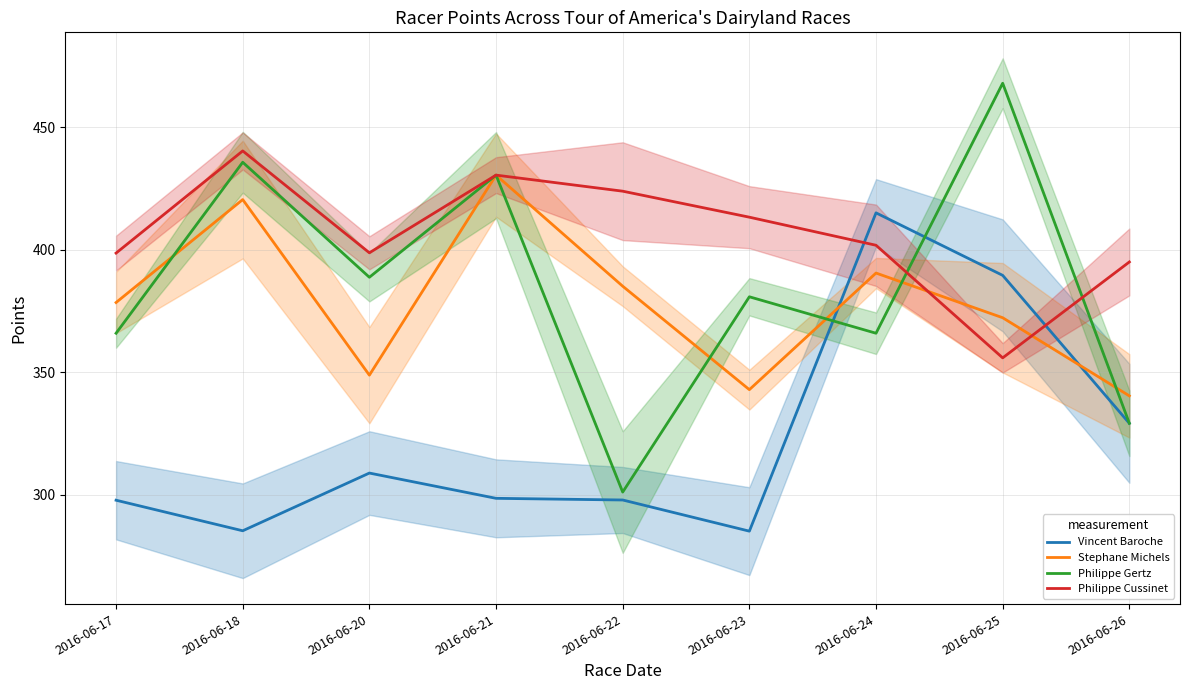

True or false: Vincent Baroche has a value of 464.0 at 2016-06-26.

False